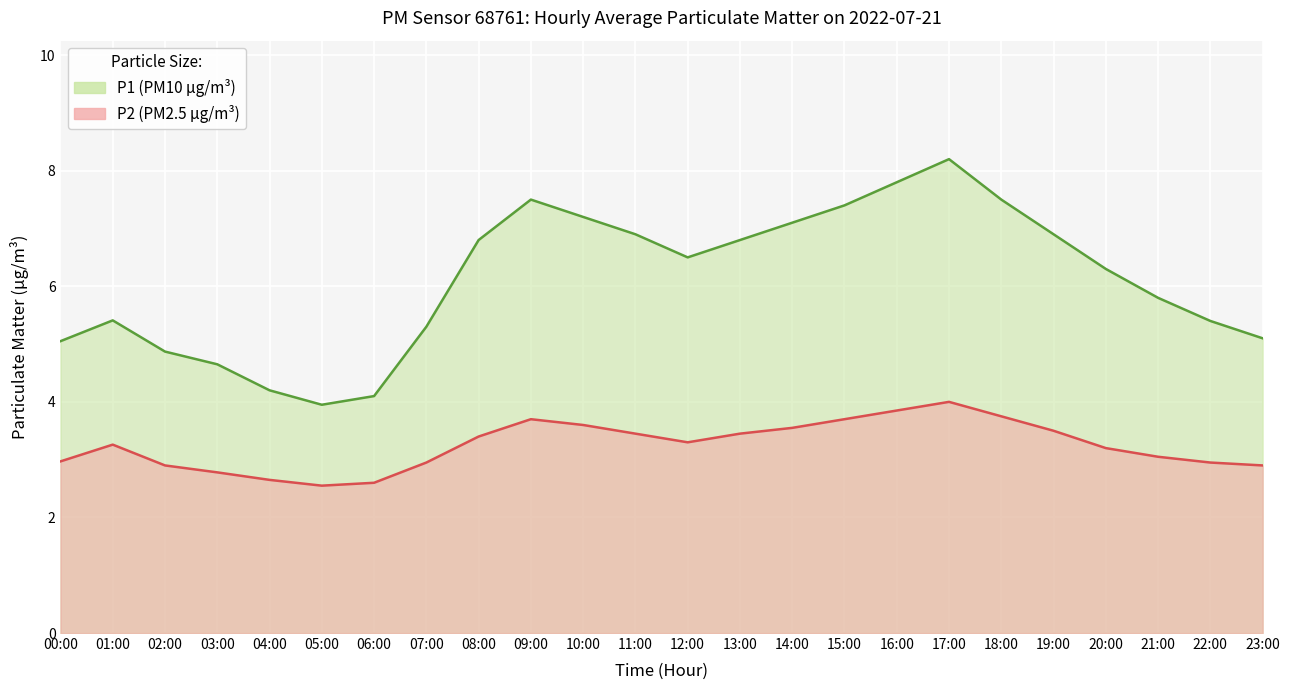

List the labels in order of P1 value, smallest first.

05:00, 06:00, 04:00, 03:00, 02:00, 00:00, 23:00, 07:00, 22:00, 01:00, 21:00, 20:00, 12:00, 08:00, 13:00, 11:00, 19:00, 14:00, 10:00, 15:00, 09:00, 18:00, 16:00, 17:00